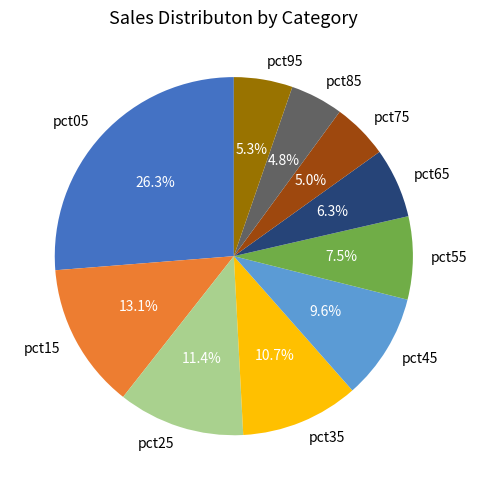

Does pct45 represent more than half of the total?

No